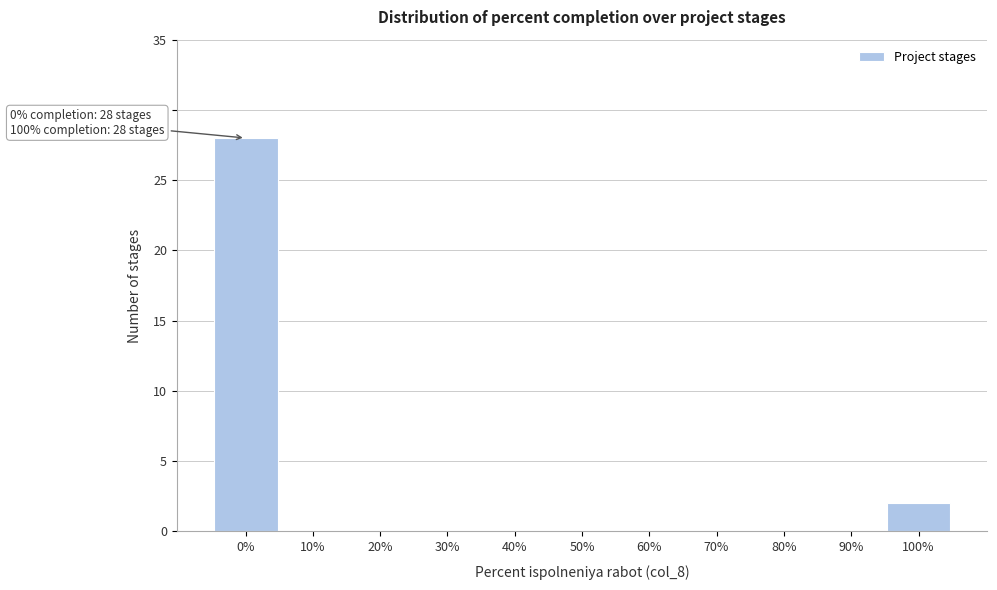

Reading right to left, what are all the values shown in this chart?

100%=2	90%=0	80%=0	70%=0	60%=0	50%=0	40%=0	30%=0	20%=0	10%=0	0%=28